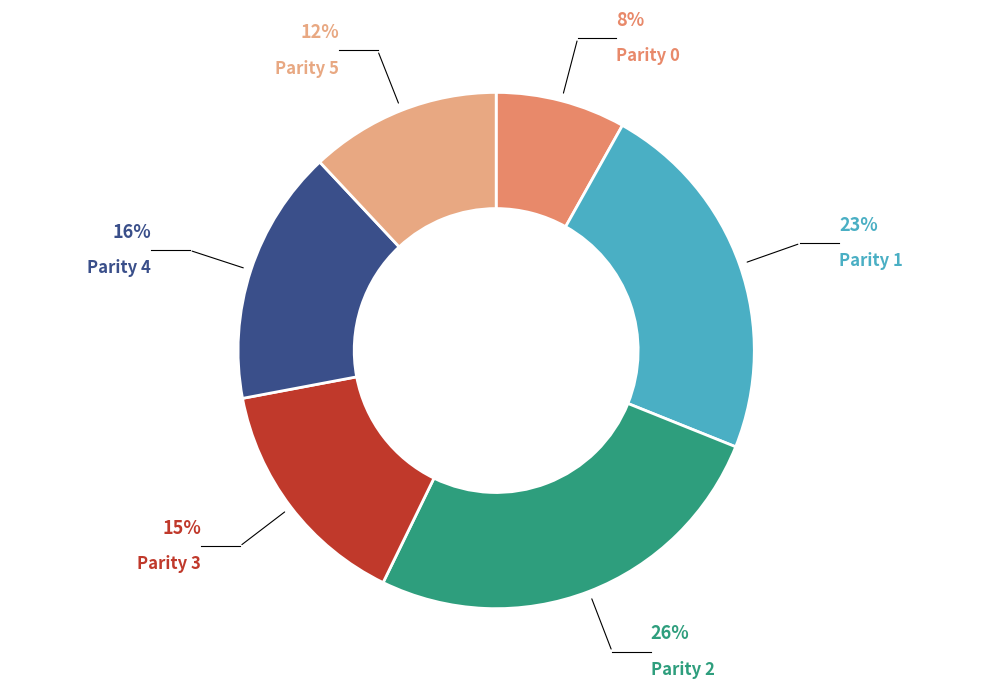

Count the number of slices in the pie.

6